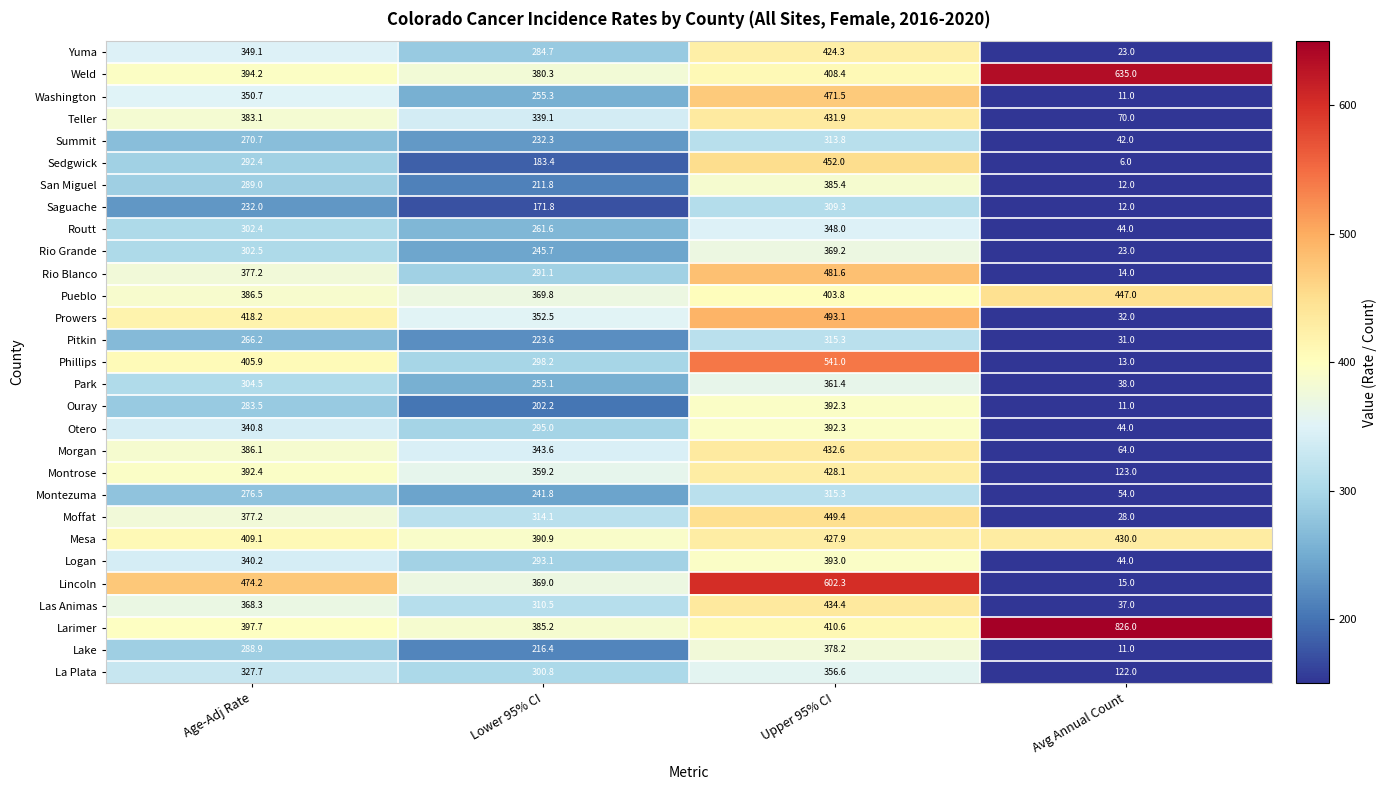

Which category has the lowest value in the Washington series?

Avg Annual Count